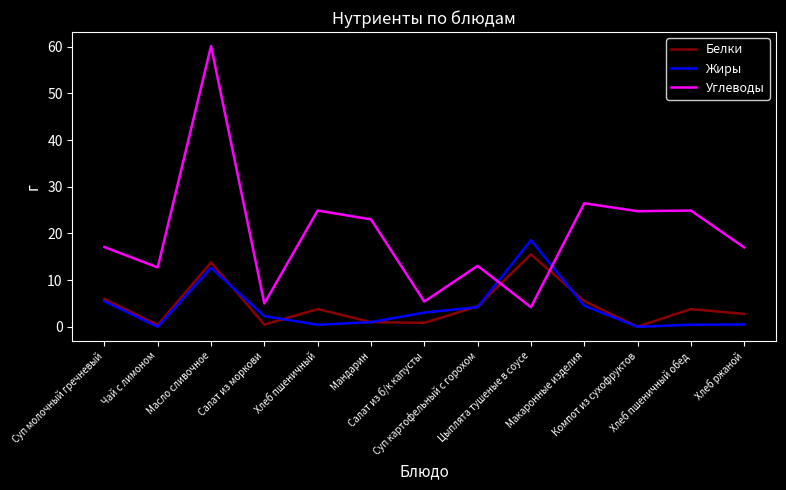

At which category is the sum across all series the highest?

Масло сливочное